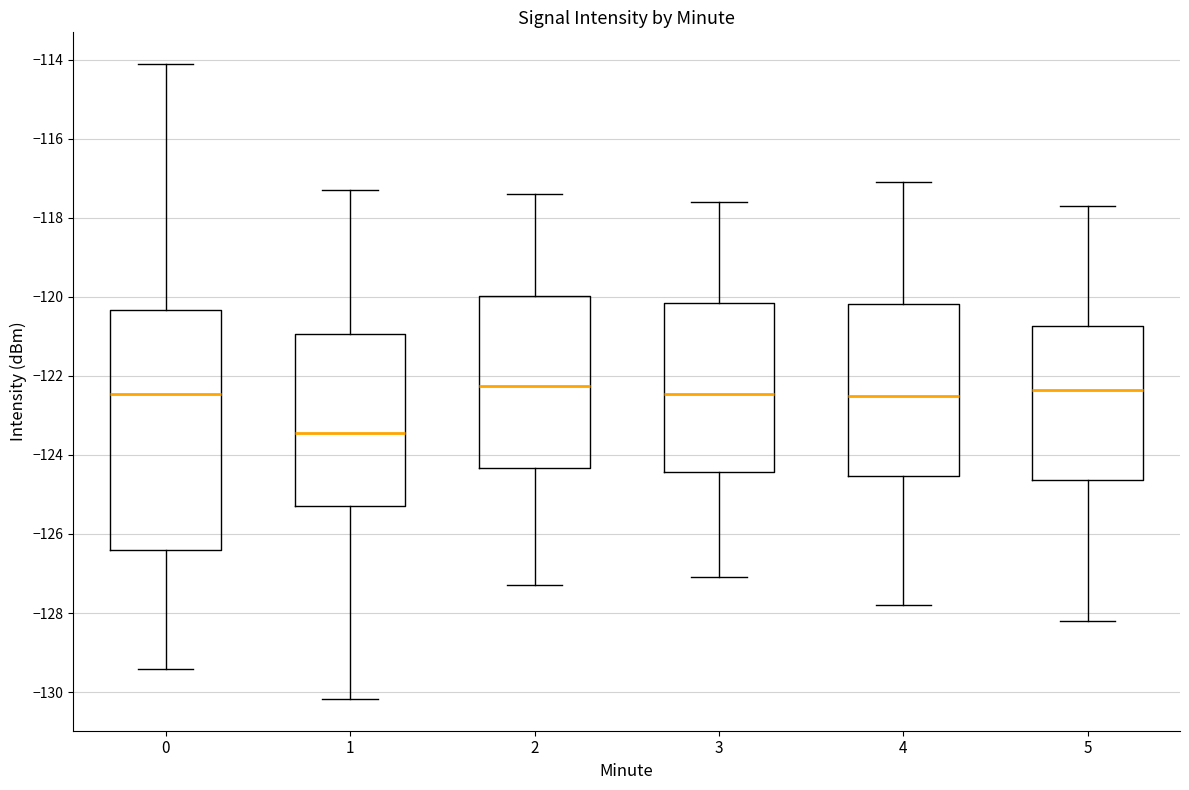

Reading left to right, read every box against the y-axis: the position of its median line, the range the box covers, and the ends of its whiskers. The values are not printed on the chart, so give them approximately, as read against the axis.

0: median -122.4, box -126.4 to -120.4, whiskers -129.4 to -114.2
1: median -123.4, box -125.2 to -121.0, whiskers -130.2 to -117.2
2: median -122.2, box -124.4 to -120.0, whiskers -127.2 to -117.4
3: median -122.4, box -124.4 to -120.2, whiskers -127.0 to -117.6
4: median -122.4, box -124.6 to -120.2, whiskers -127.8 to -117.0
5: median -122.4, box -124.6 to -120.8, whiskers -128.2 to -117.6